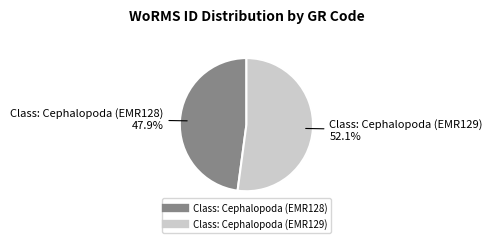

What is the largest slice in the pie chart?

Class: Cephalopoda (EMR129)